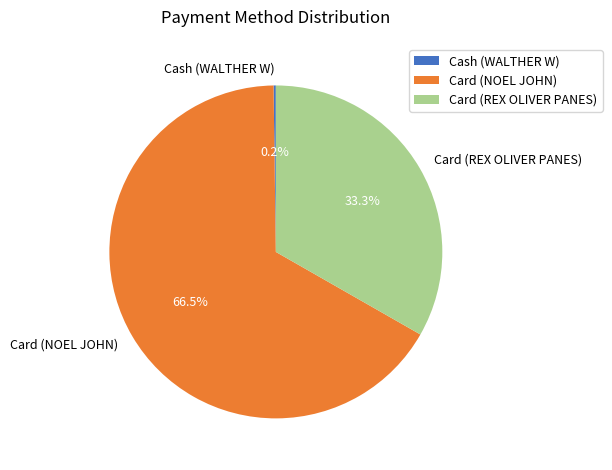

How much of the chart is everything except Card (NOEL JOHN)?

33.5%